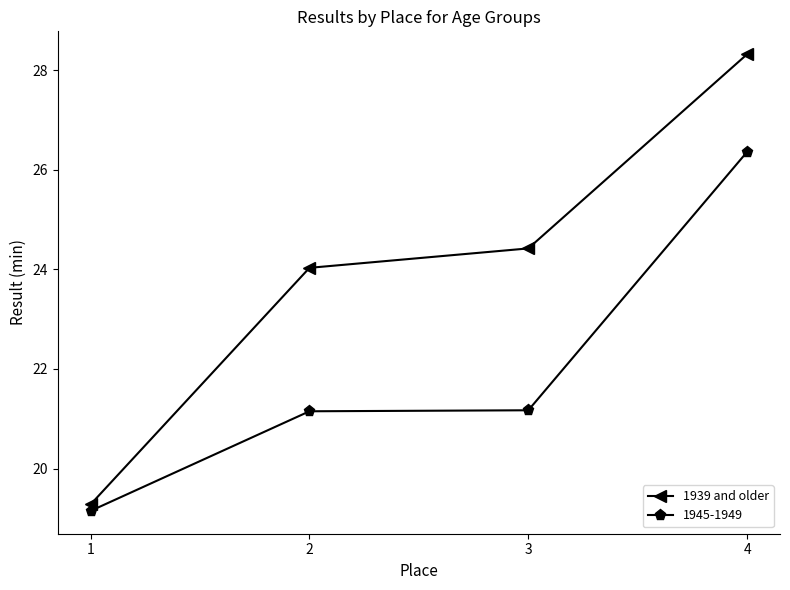

Between 1 and 3, which series saw the biggest shift?

1939 and older